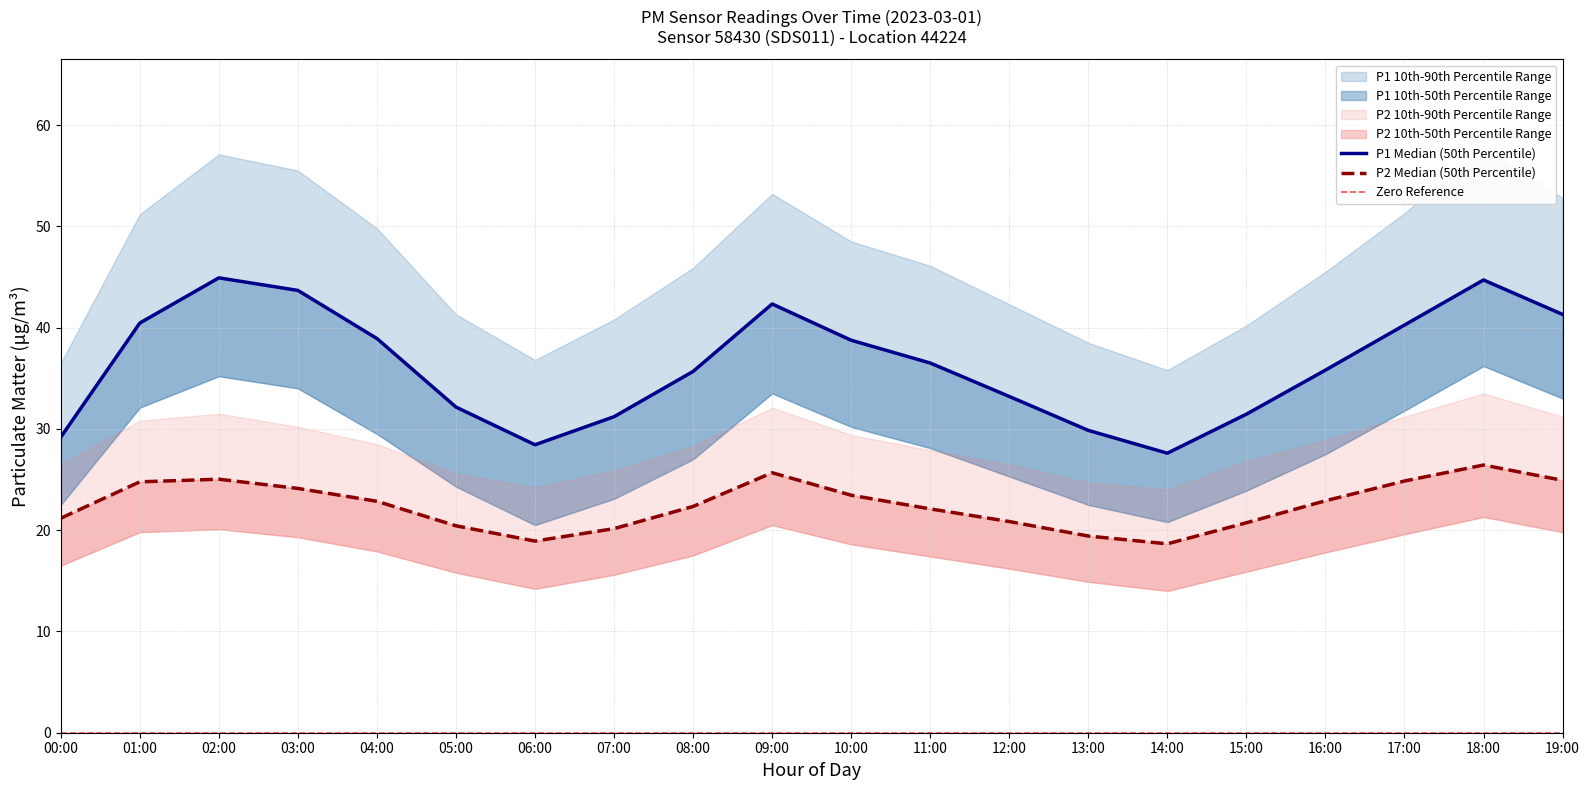

At which label does P2 reach its minimum?

14:00